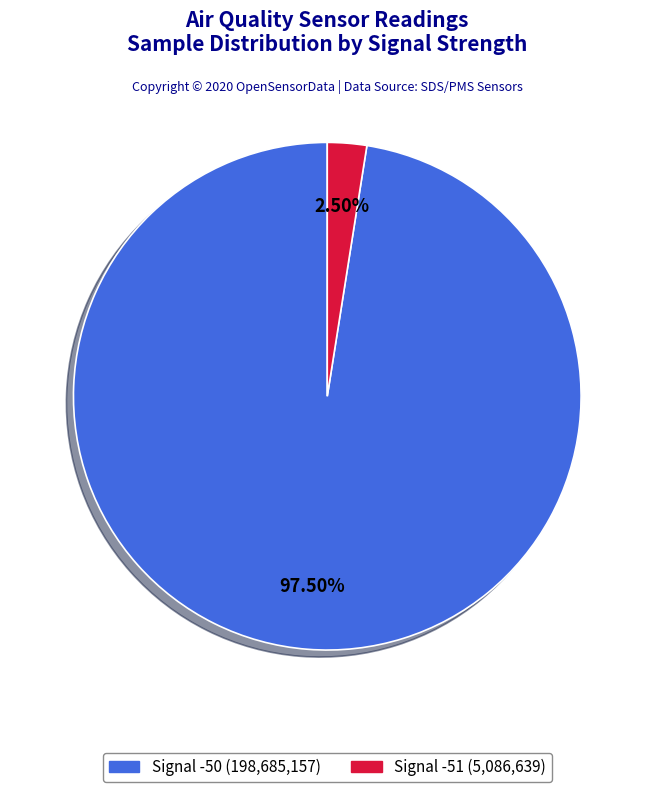

Is there any slice that represents more than half of the pie?

Yes